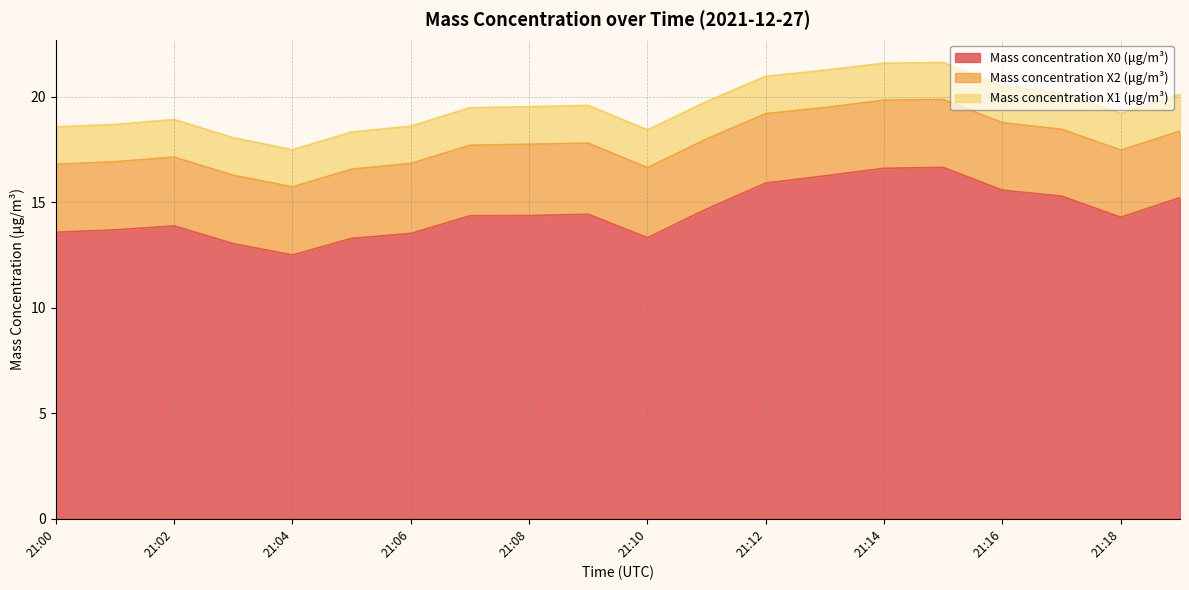

True or false: Mass concentration X0 (μg/m³) and Mass concentration X2 (μg/m³) intersect in this chart.

False